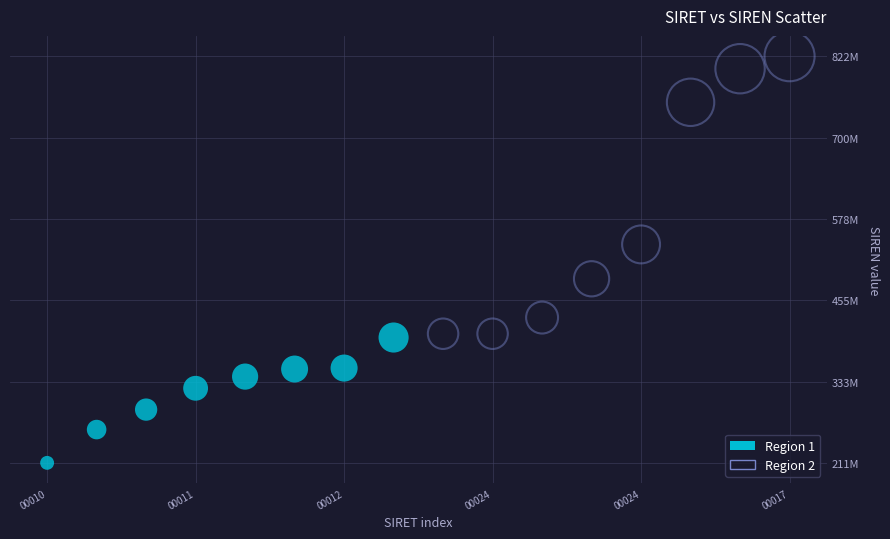

Which series has the largest Y range (max minus min)?

Region 2